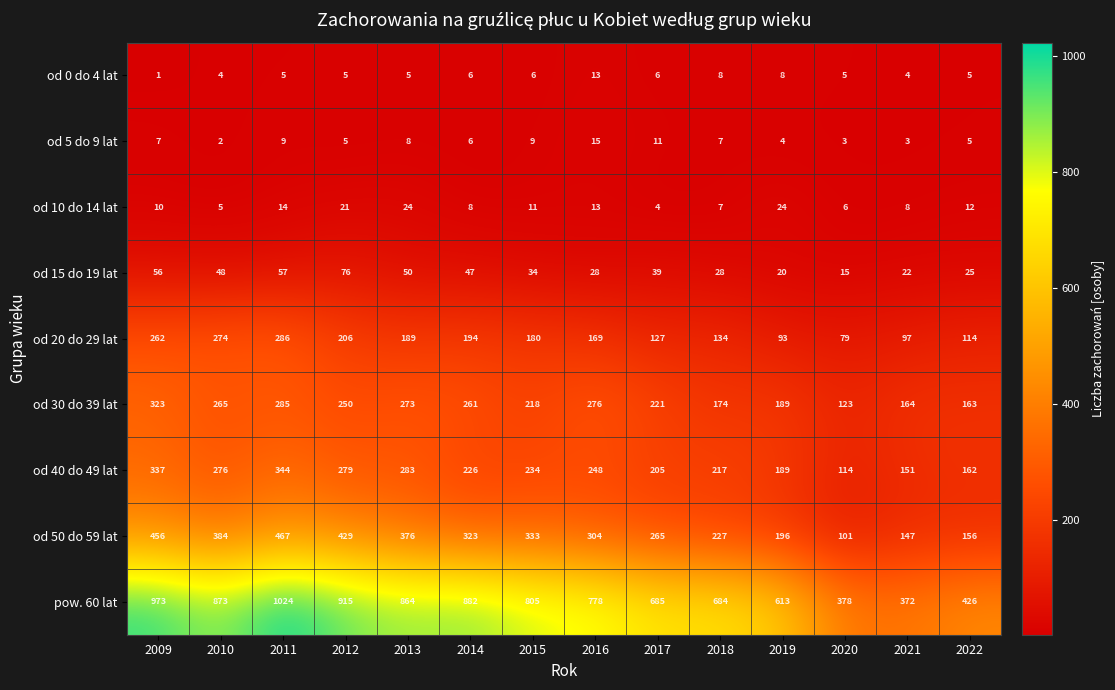

Is the value of od 20 do 29 lat at 2022 greater than the value of od 40 do 49 lat at 2019?

No